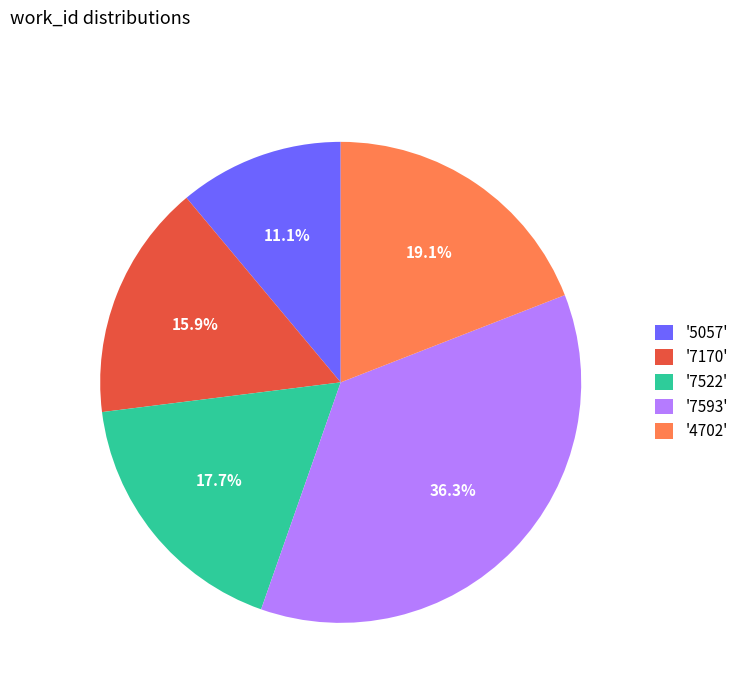

Do '7522' and '4702' together represent more than half of the pie?

No